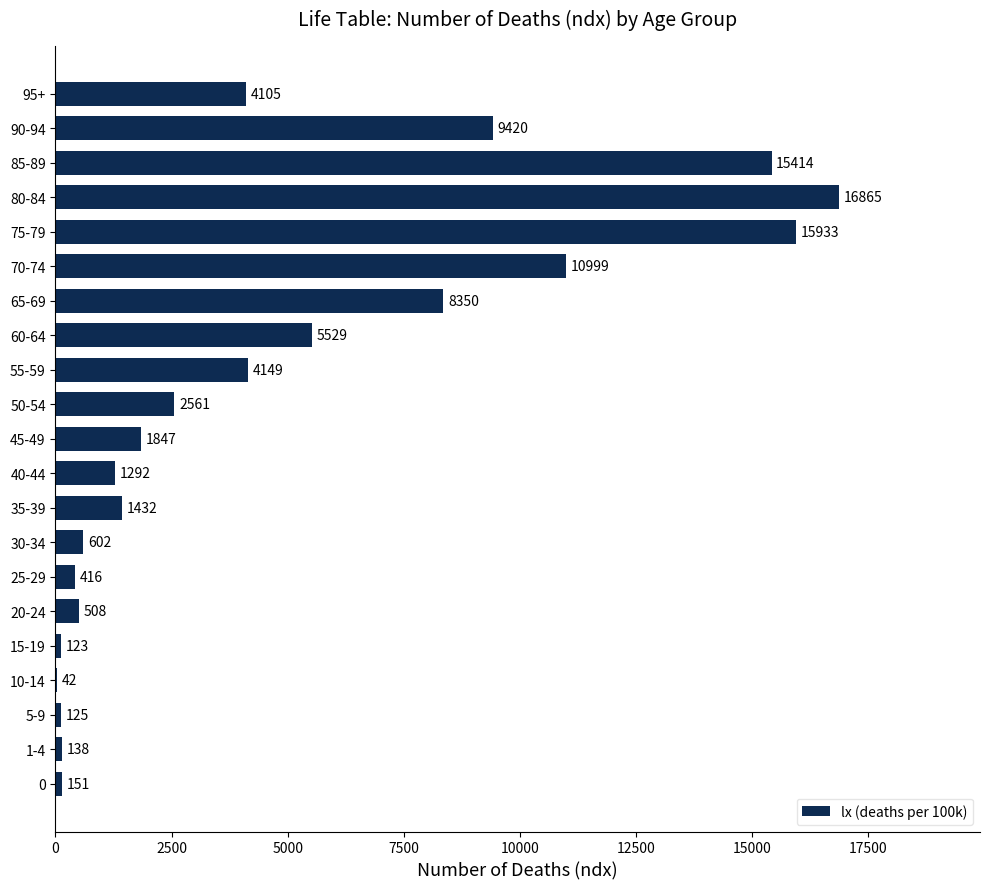

Is it true that the value at 90-94 is 9420?

True